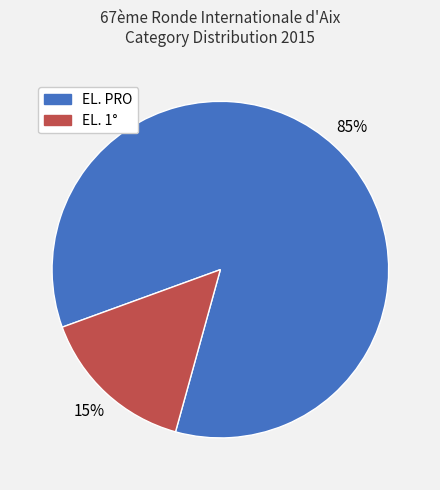

To the nearest percent, what is the combined percentage of EL. 1° and EL. PRO?

100%